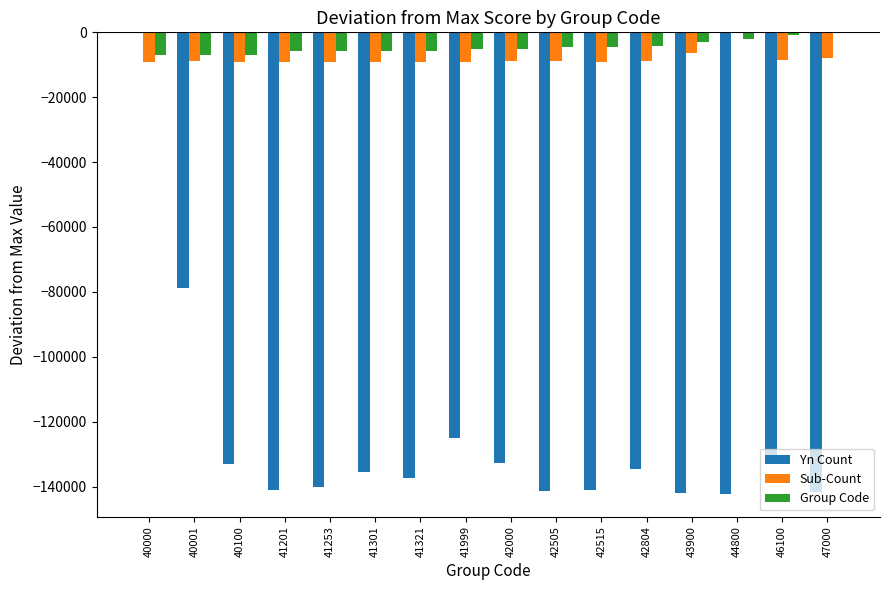

Which series changed the most between 41999 and 42515?

Yn Count